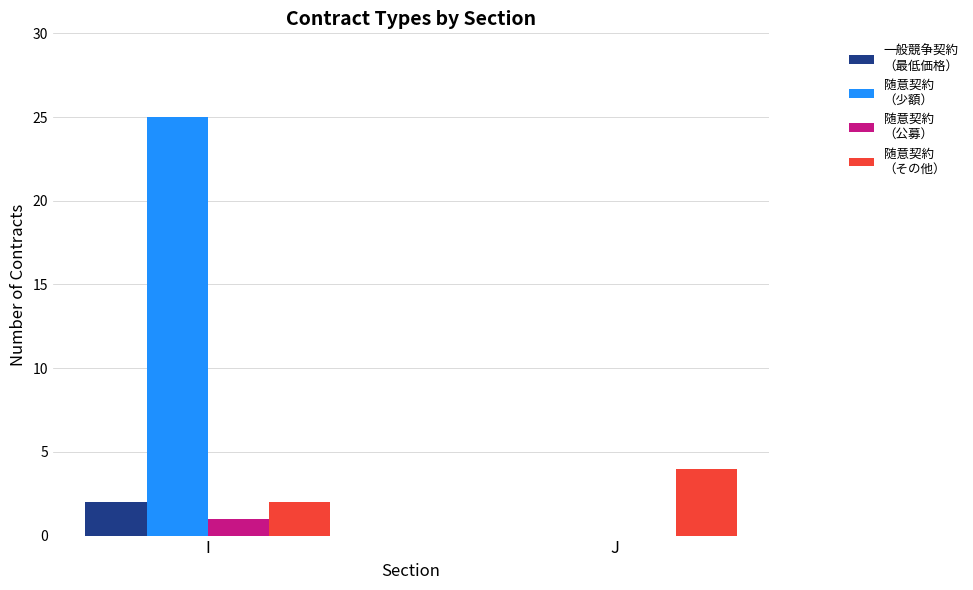

At which category is the sum across all series the highest?

I